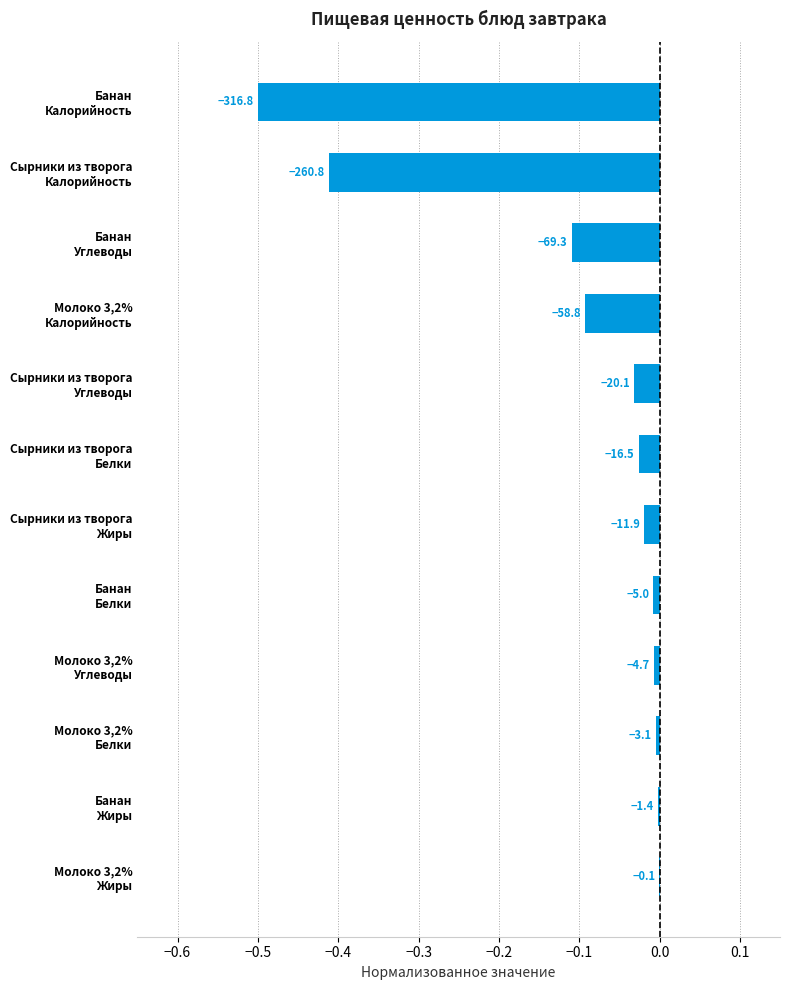

Are the bars horizontal?

Yes